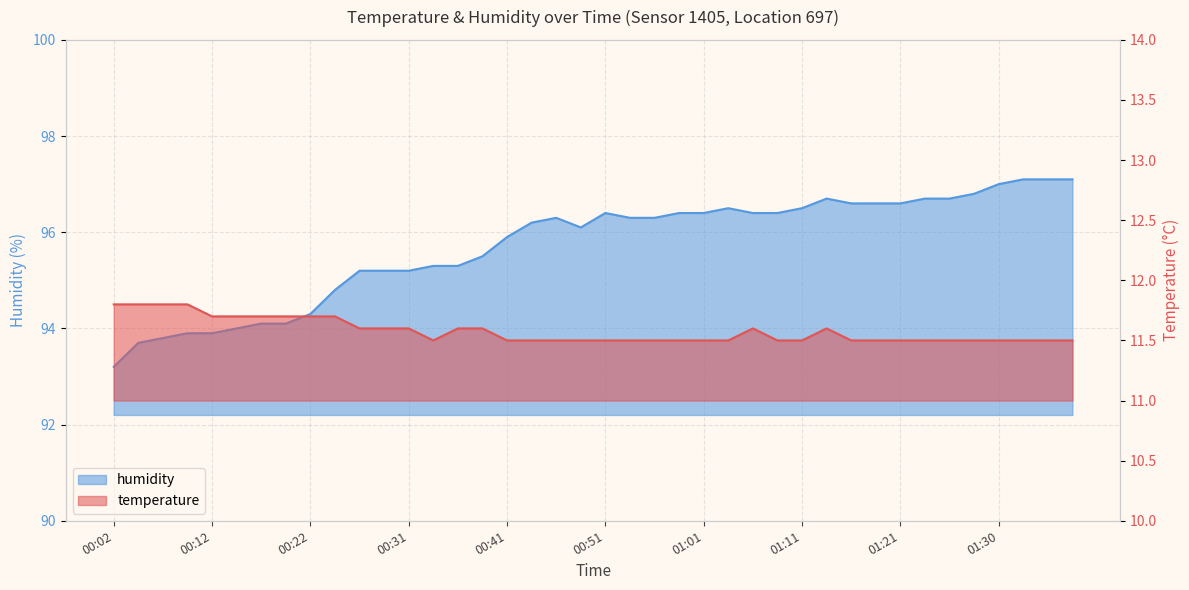

Which series has the widest spread of values?

humidity